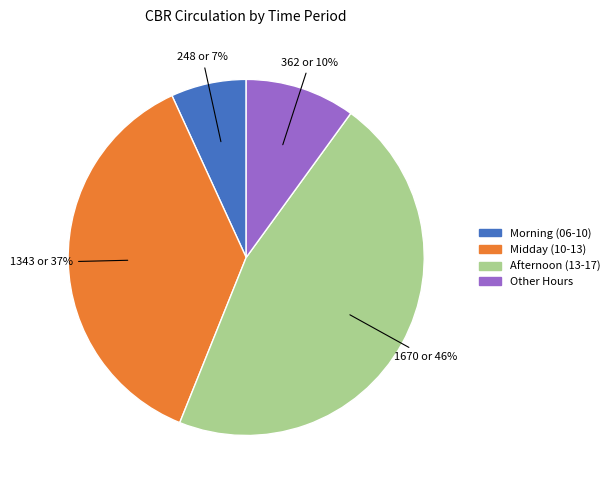

Is there a majority slice in this chart?

No